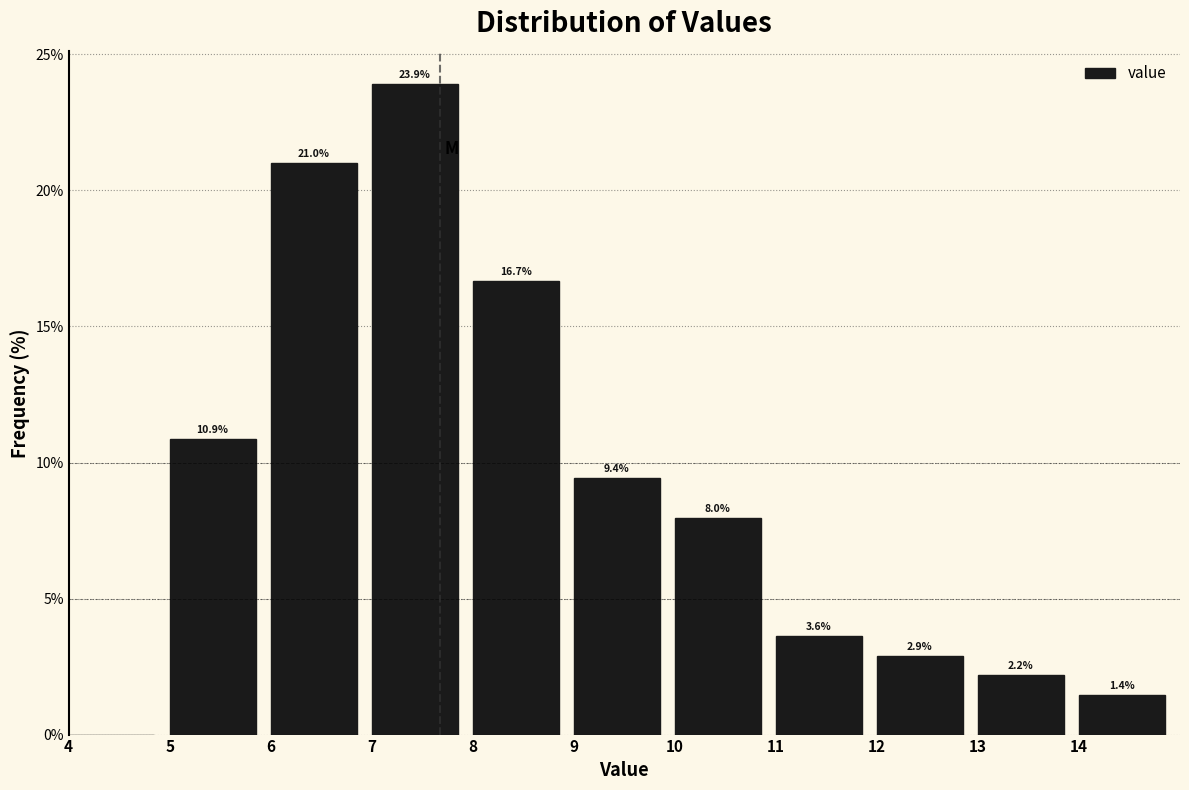

Which range on the x-axis has the tallest bar?

7 to 8